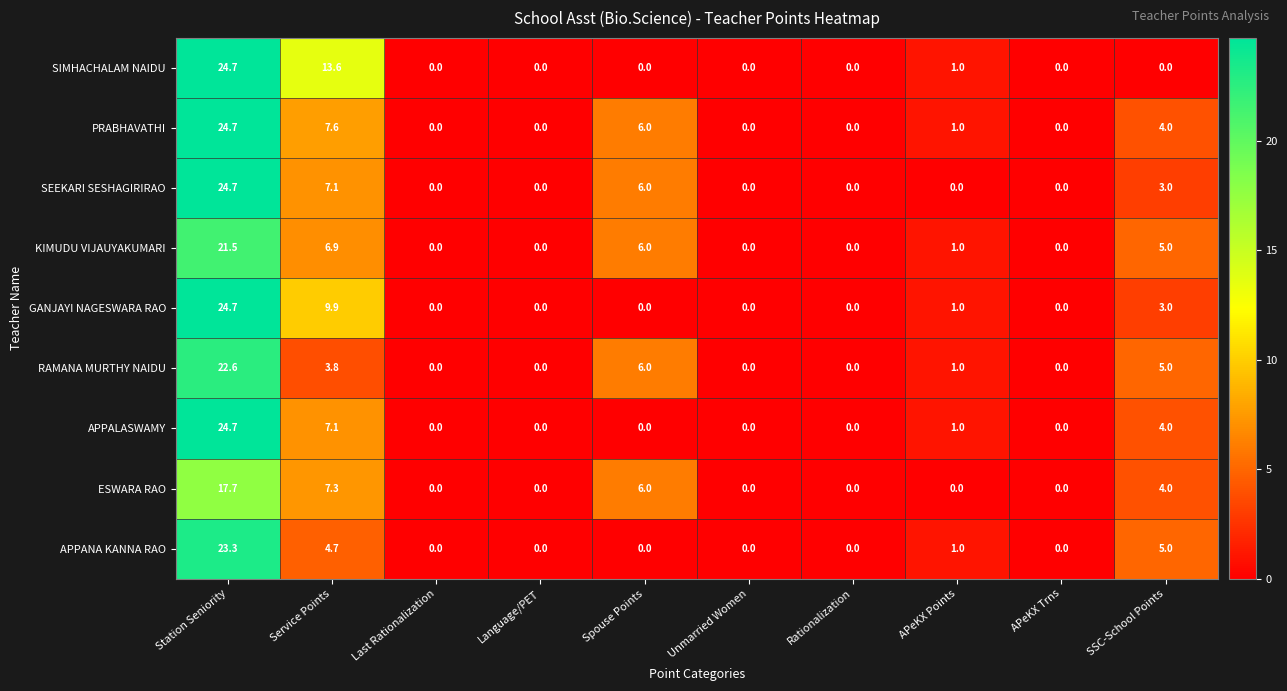

Which series has the largest total across all categories?

PRABHAVATHI